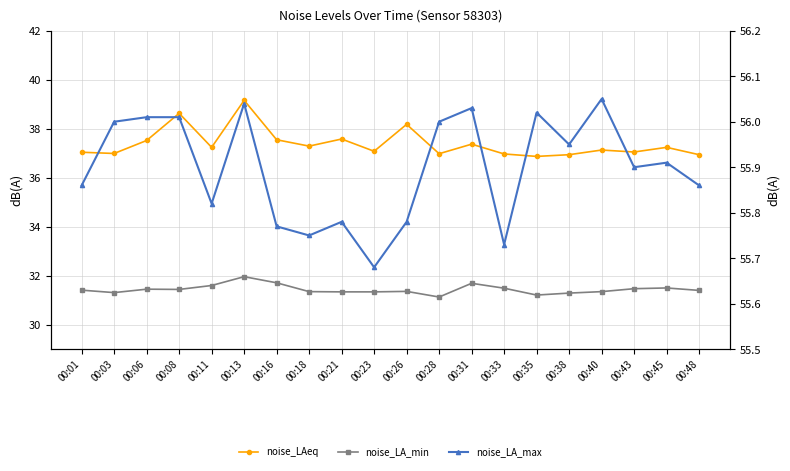

What is the sum of the noise_LAeq values at 00:06 and 00:23?

74.6